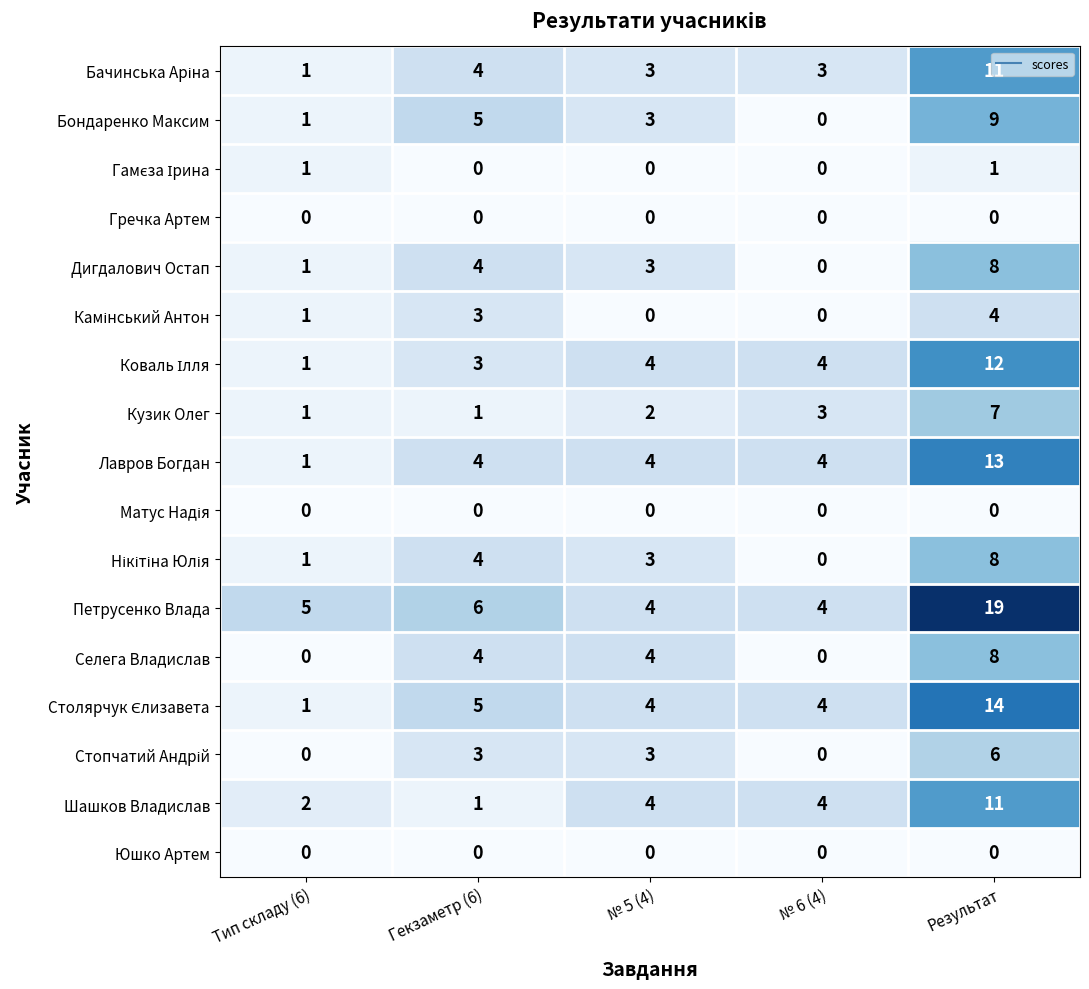

True or false: Лавров Богдан has a value of 5 at Гекзаметр (6).

False